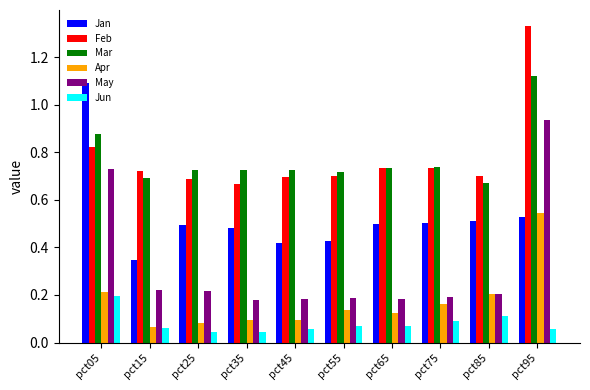

True or false: May has a value of 0.3 at pct75.

False